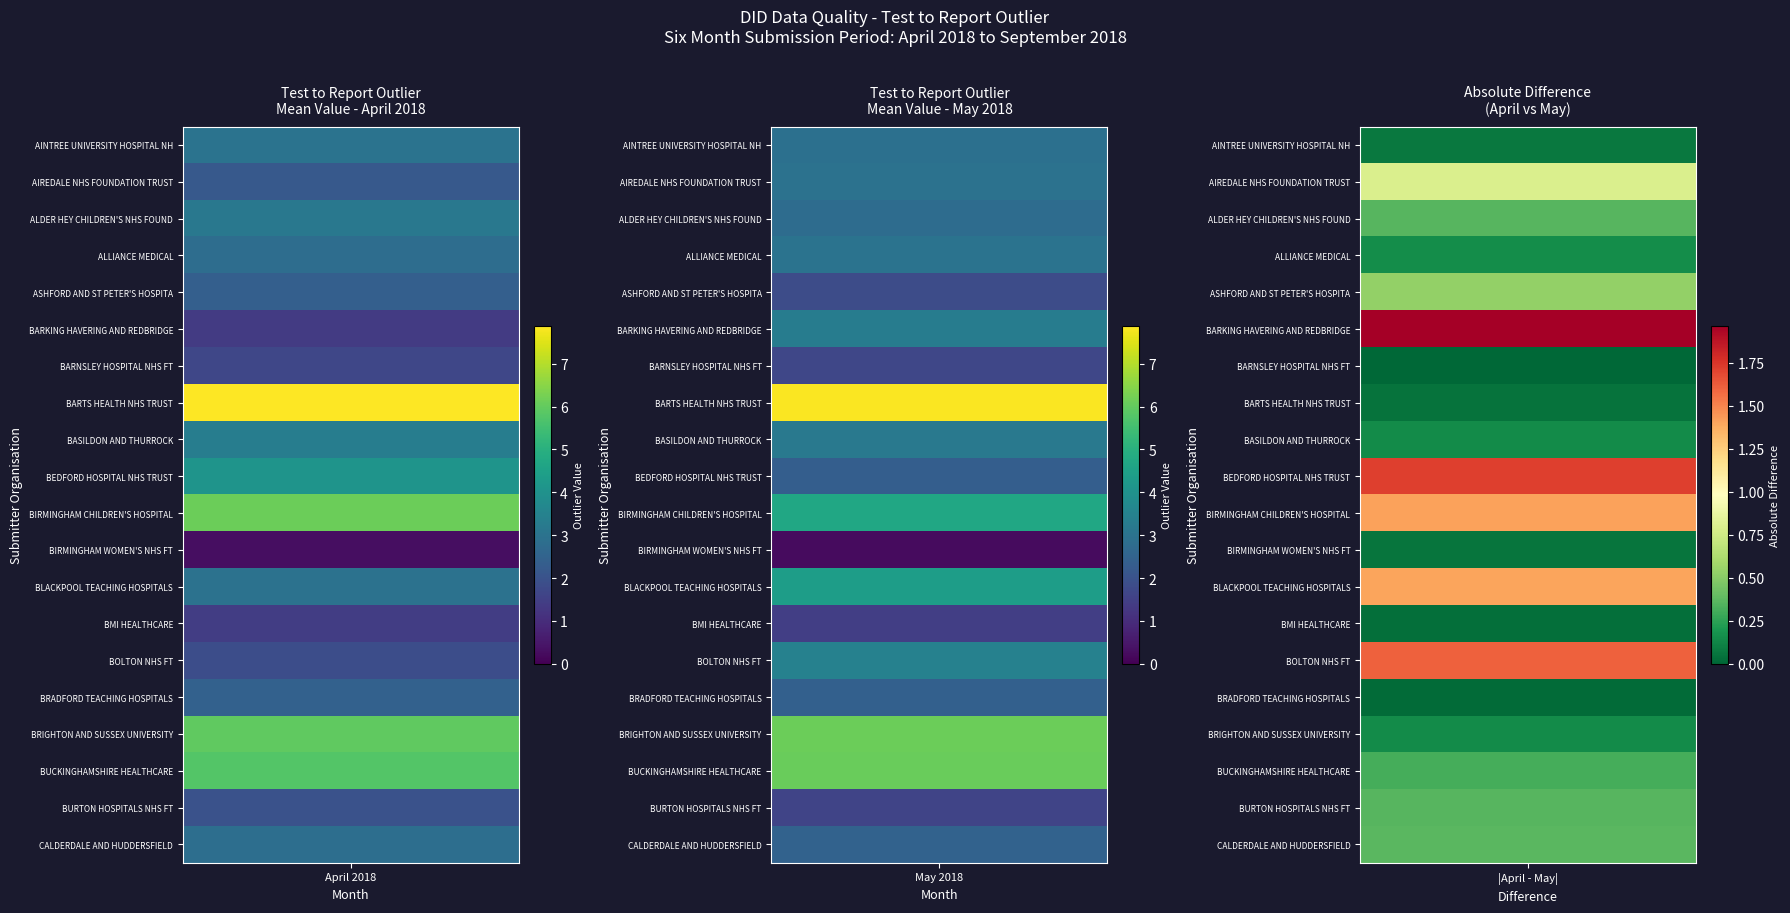

Where is BUCKINGHAMSHIRE HEALTHCARE nearest to the value 5?

Mean Value - April 2018